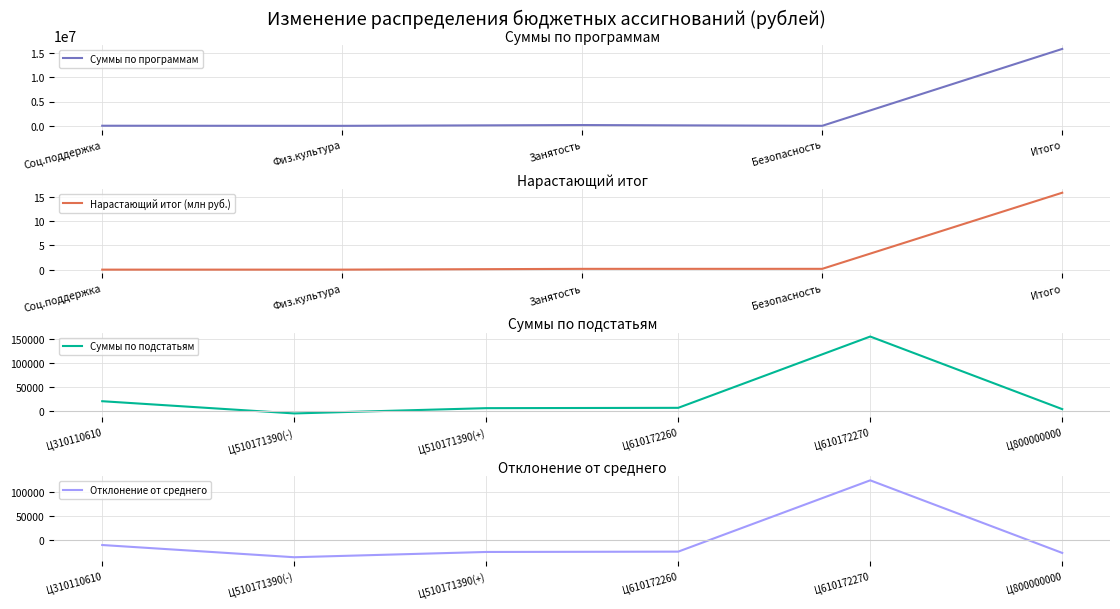

Is it true that Суммы по программам equals 15840543.4 at Итого?

True